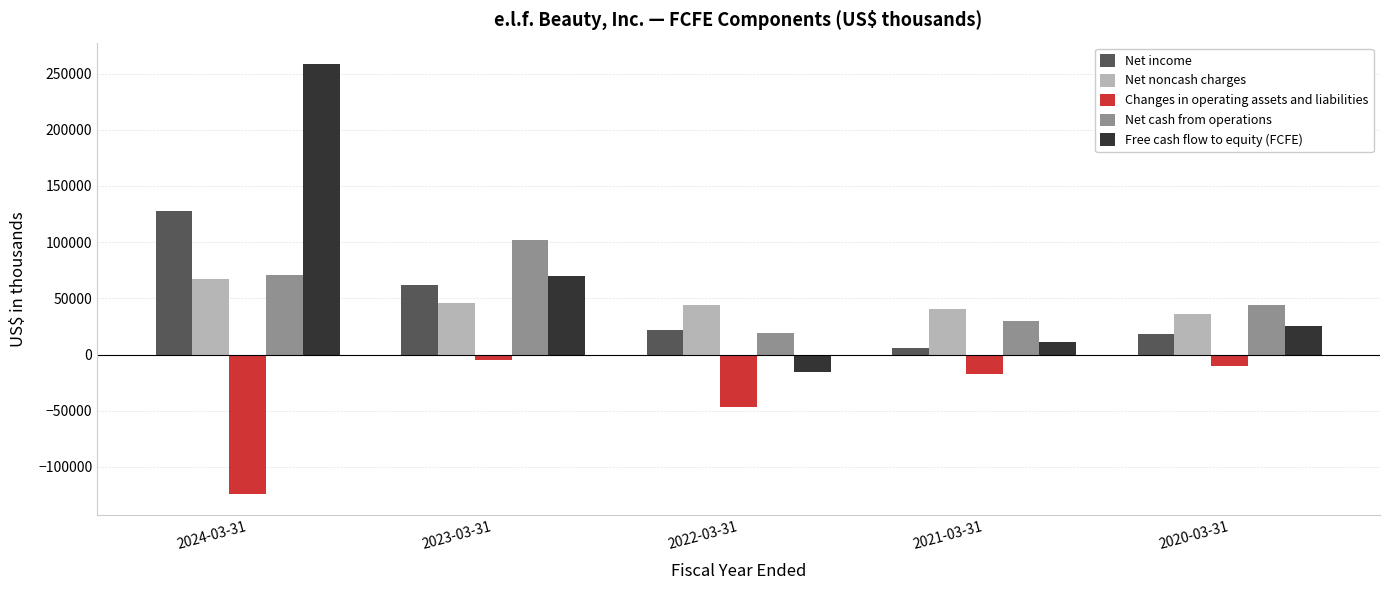

What is the smallest value displayed?

-123754